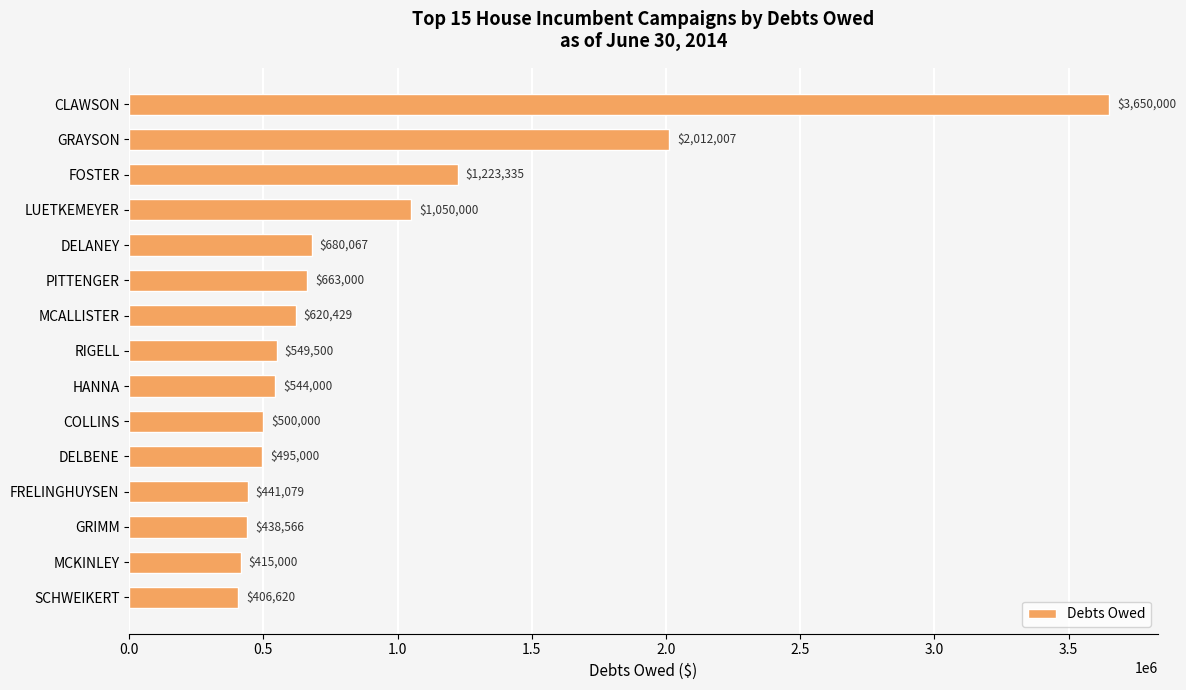

What is the difference between the maximum and minimum values?

3243379.7